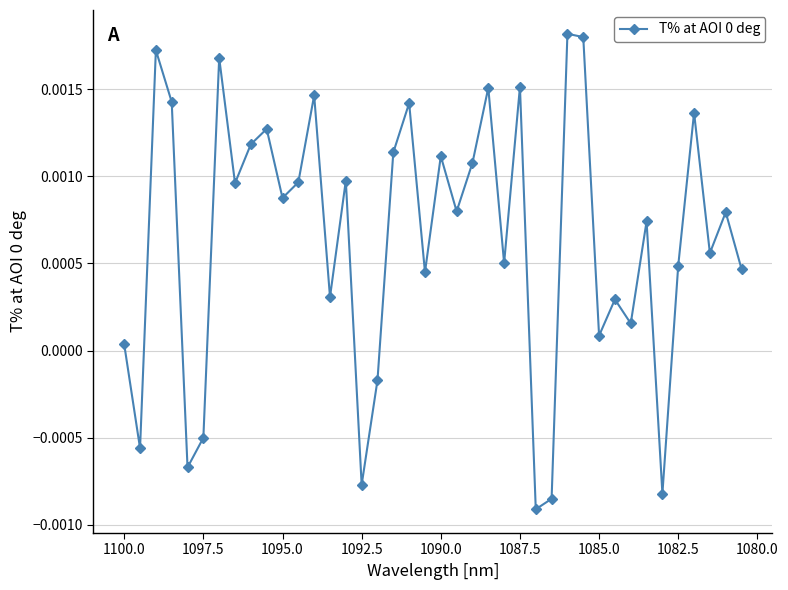

How many values are below zero?

8